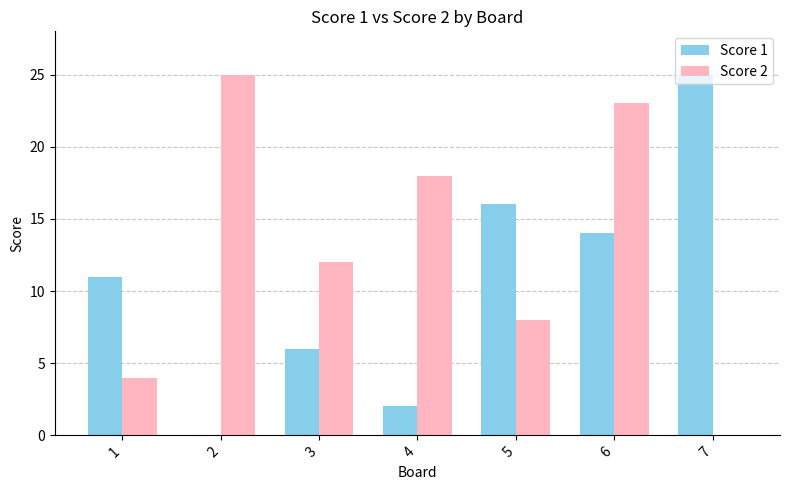

Is it true that Score 2 equals 18 at 4?

True